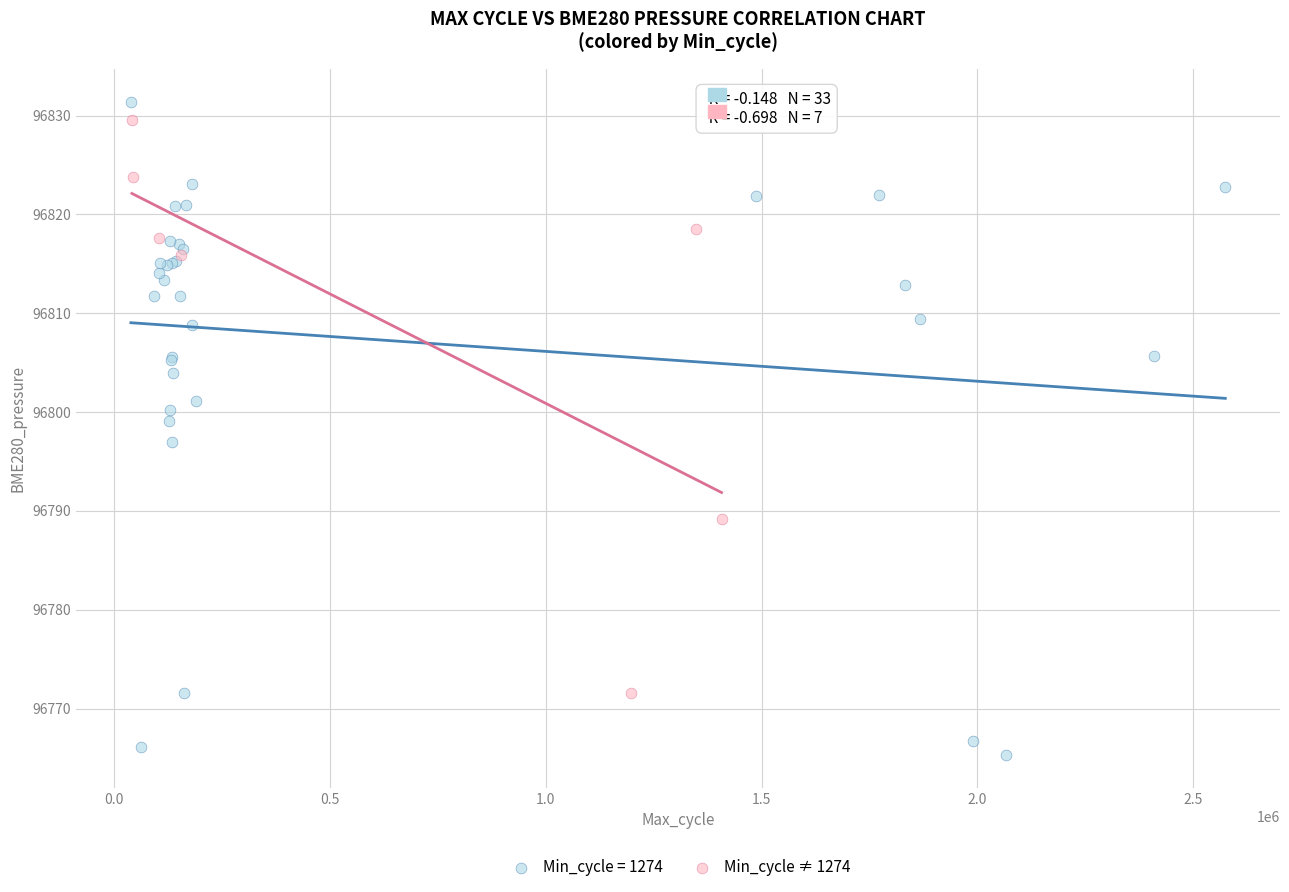

Which series reaches the minimum Y coordinate?

Min_cycle = 1274